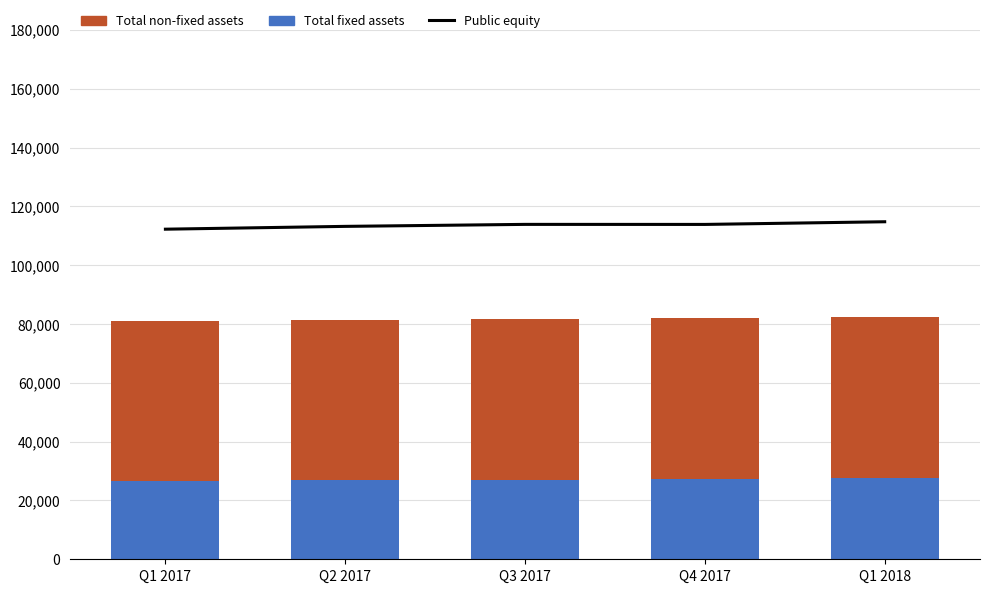

The Total non-fixed assets series shows 54769 at Q3 2017. True or false?

True